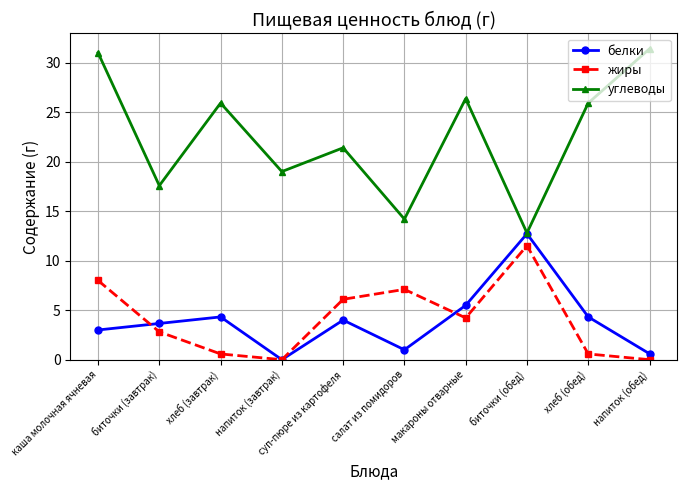

How many values in the белки series are below 4?

5